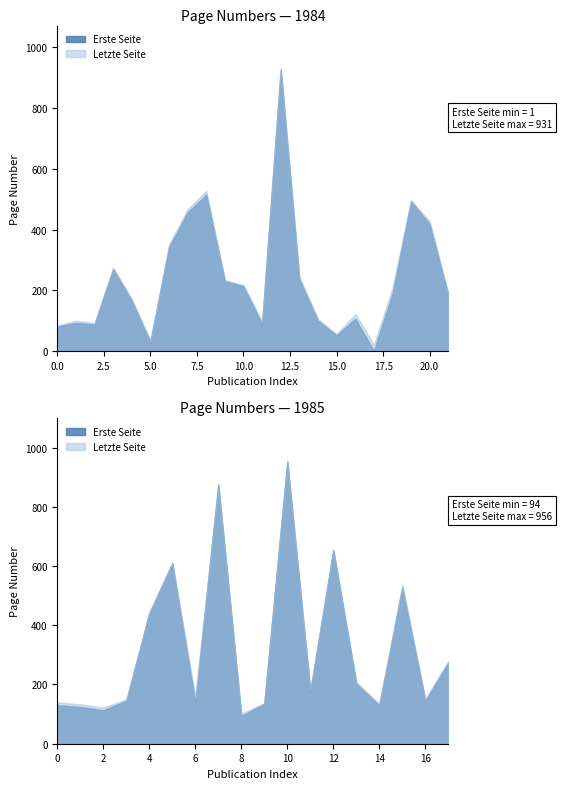

List the labels in order of Erste Seite value, smallest first.

1984, 1984, 1984, 1984, 1984, 1984, 1984, 1985, 1984, 1984, 1985, 1985, 1985, 1985, 1985, 1985, 1985, 1985, 1984, 1985, 1984, 1984, 1985, 1984, 1984, 1984, 1984, 1985, 1984, 1984, 1985, 1984, 1984, 1984, 1985, 1985, 1985, 1985, 1984, 1985